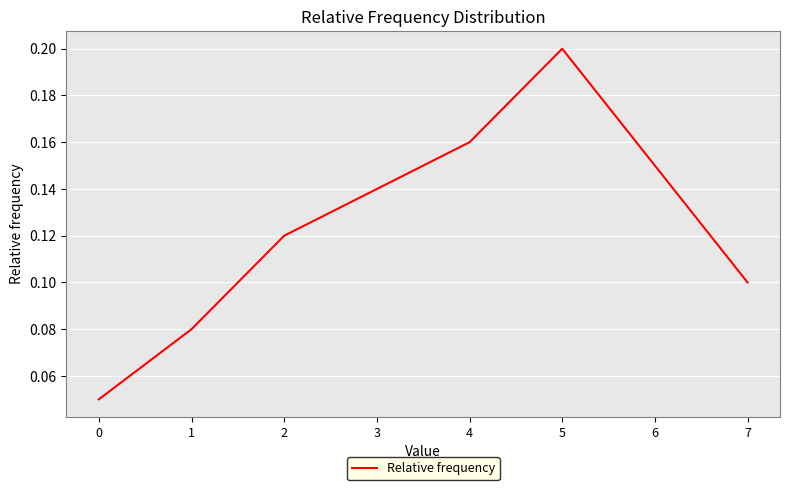

What is the sum of the values at 7 and 5?

0.3